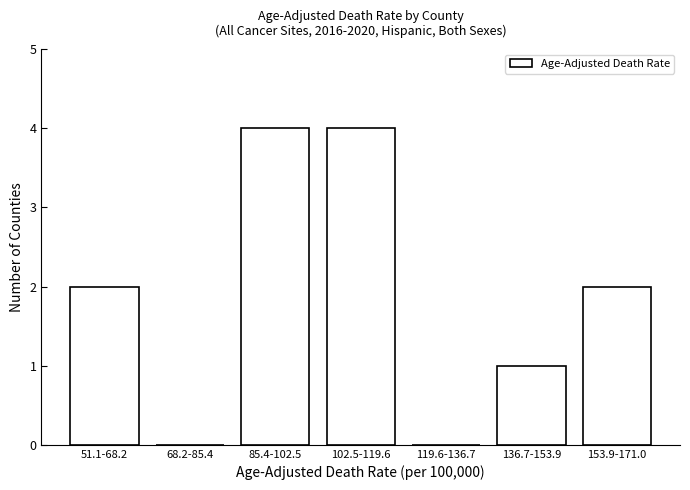

Reading left to right, what are all the values shown in this chart?

51.1-68.2=2	68.2-85.4=0	85.4-102.5=4	102.5-119.6=4	119.6-136.7=0	136.7-153.9=1	153.9-171.0=2